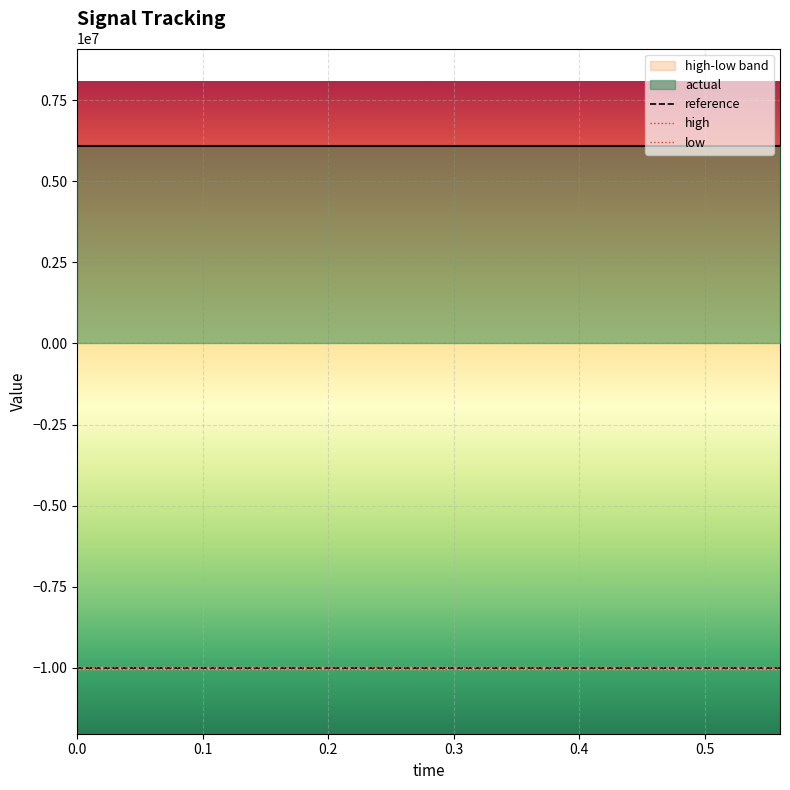

What is the difference between the highest and lowest values at 0.04?

16119188.0